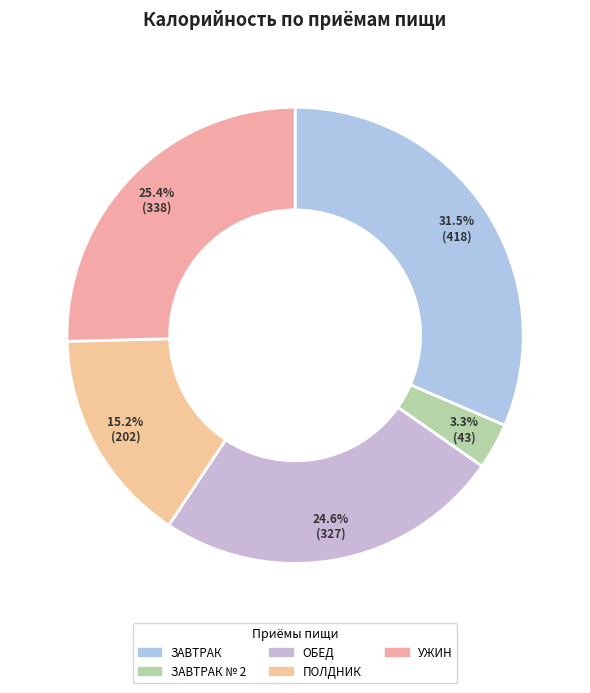

To the nearest percent, what is the difference between the largest and smallest slice percentages?

28%